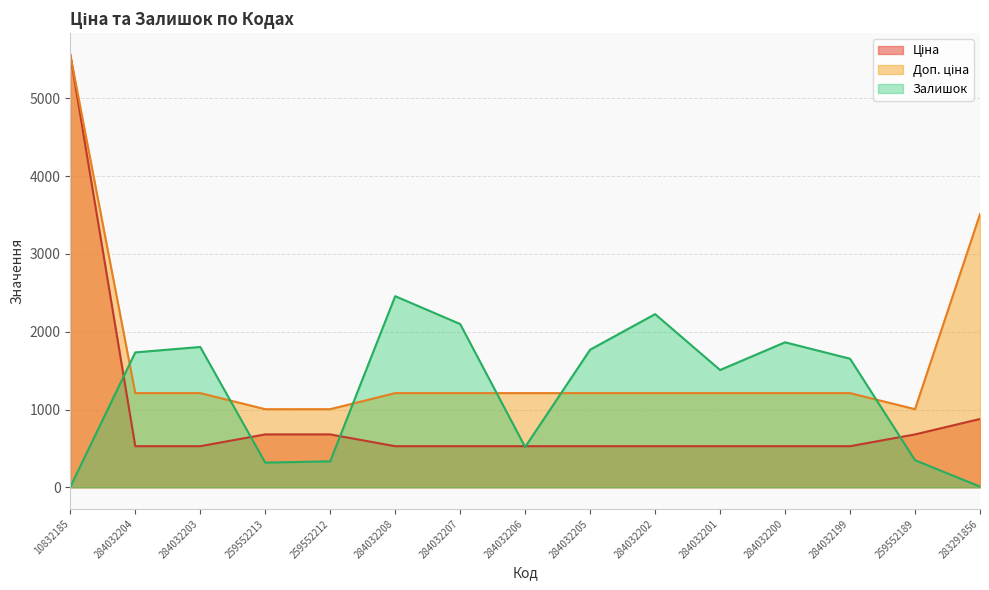

Rank the categories by Залишок value from lowest to highest.

10832185, 283291856, 259552213, 259552212, 259552189, 284032206, 284032201, 284032199, 284032204, 284032205, 284032203, 284032200, 284032207, 284032202, 284032208